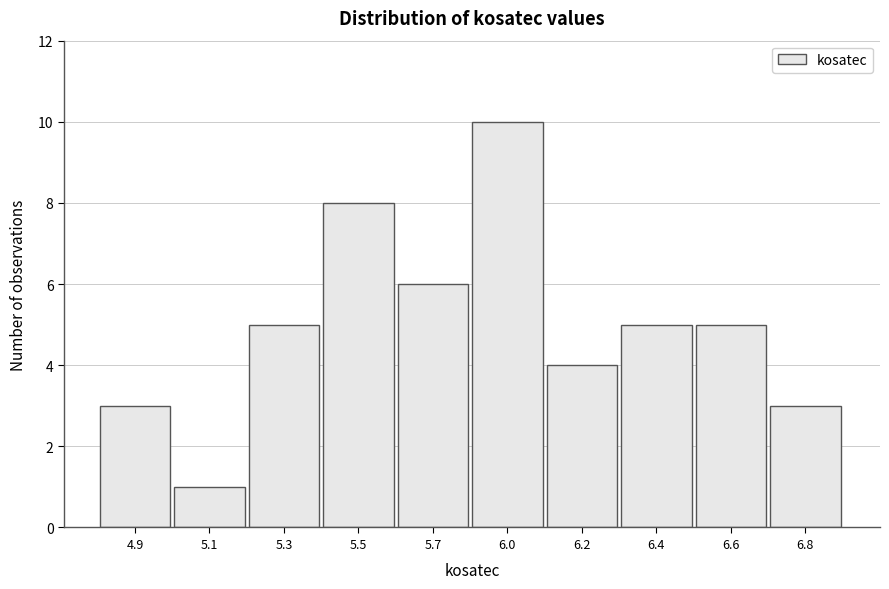

Reading right to left, list all the values displayed in this chart.

6.8=3	6.6=5	6.4=5	6.2=4	6.0=10	5.7=6	5.5=8	5.3=5	5.1=1	4.9=3